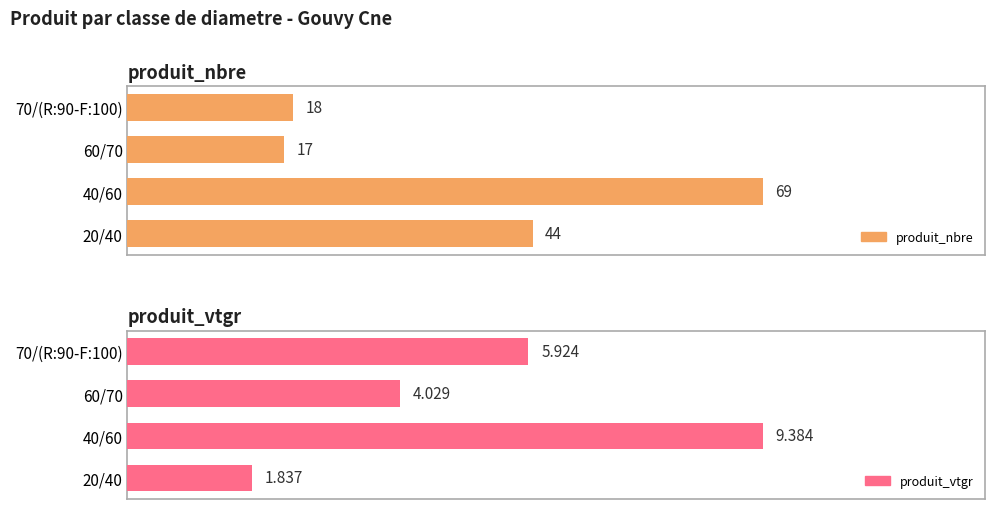

What is the difference between the maximum and second lowest values in the produit_nbre series?

51.0